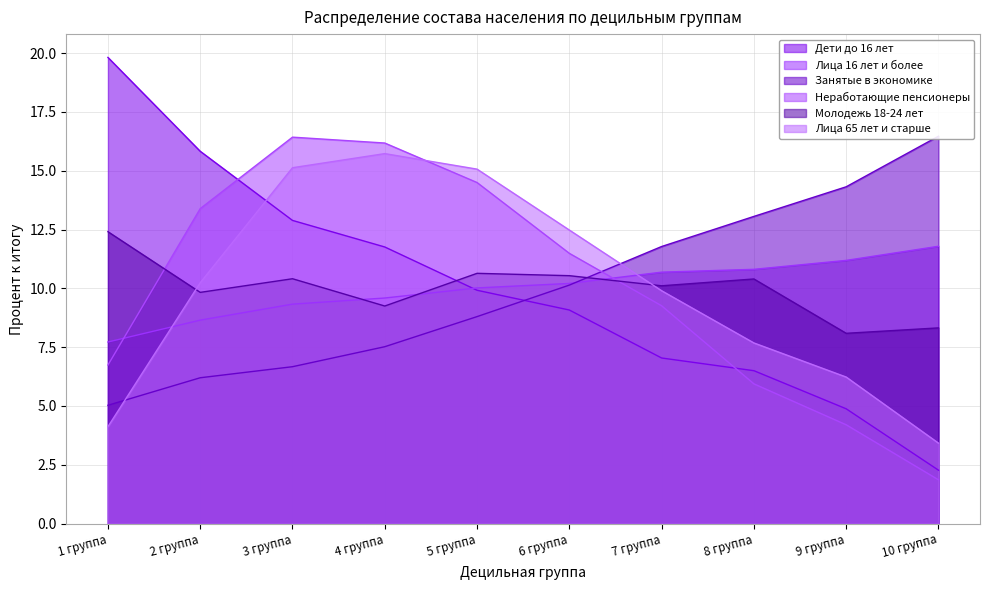

Reading right to left, transcribe all the data shown in this chart.

Дети до 16 лет: 10 группа=2.3	9 группа=4.9	8 группа=6.5	7 группа=7.0	6 группа=9.1	5 группа=9.9	4 группа=11.8	3 группа=12.9	2 группа=15.8	1 группа=19.8
Лица 16 лет и более: 10 группа=11.8	9 группа=11.2	8 группа=10.8	7 группа=10.7	6 группа=10.2	5 группа=10.0	4 группа=9.6	3 группа=9.3	2 группа=8.7	1 группа=7.7
Занятые в экономике: 10 группа=16.5	9 группа=14.3	8 группа=13.1	7 группа=11.8	6 группа=10.1	5 группа=8.8	4 группа=7.5	3 группа=6.7	2 группа=6.2	1 группа=5.0
Неработающие пенсионеры: 10 группа=1.9	9 группа=4.2	8 группа=5.9	7 группа=9.3	6 группа=11.5	5 группа=14.5	4 группа=16.2	3 группа=16.4	2 группа=13.4	1 группа=6.7
Молодежь 18-24 лет: 10 группа=8.3	9 группа=8.1	8 группа=10.4	7 группа=10.1	6 группа=10.5	5 группа=10.6	4 группа=9.2	3 группа=10.4	2 группа=9.8	1 группа=12.4
Лица 65 лет и старше: 10 группа=3.4	9 группа=6.2	8 группа=7.7	7 группа=9.9	6 группа=12.5	5 группа=15.1	4 группа=15.7	3 группа=15.1	2 группа=10.2	1 группа=4.1